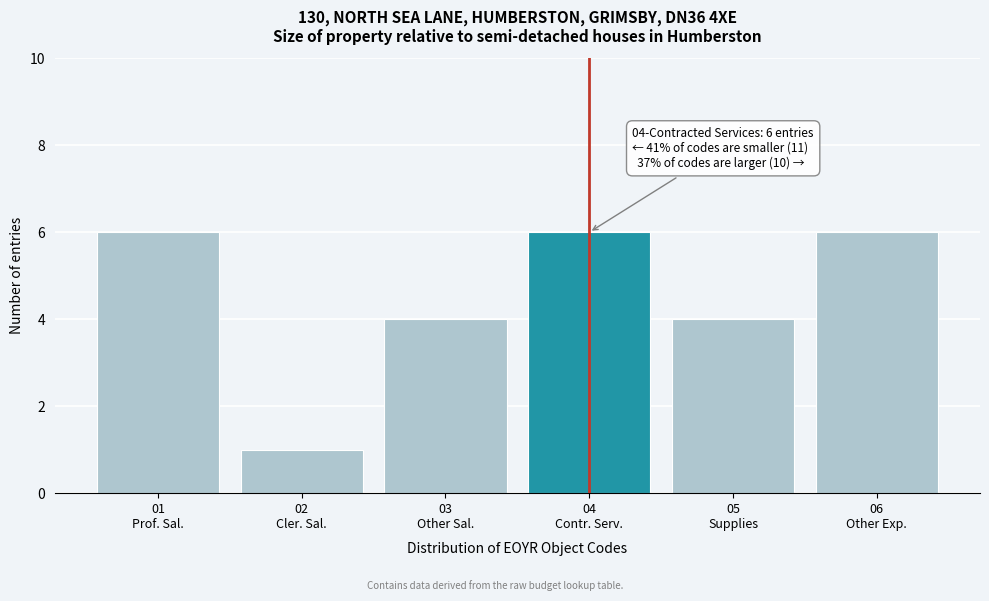

Reading left to right, extract all data points from this chart.

6	1	4	6	4	6